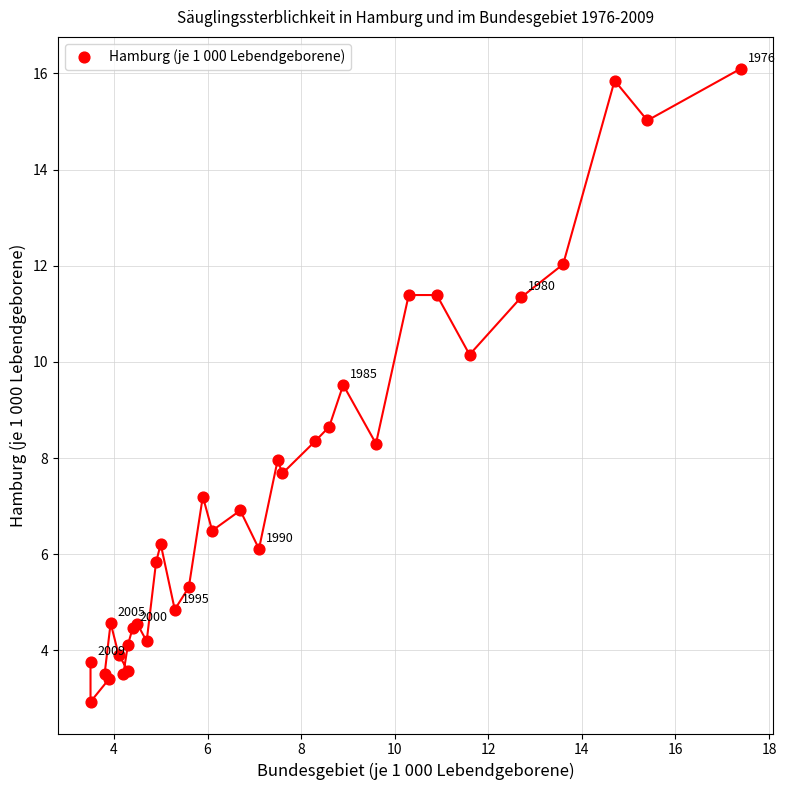

What Y value in the scatter plot is closest to 9?

8.7